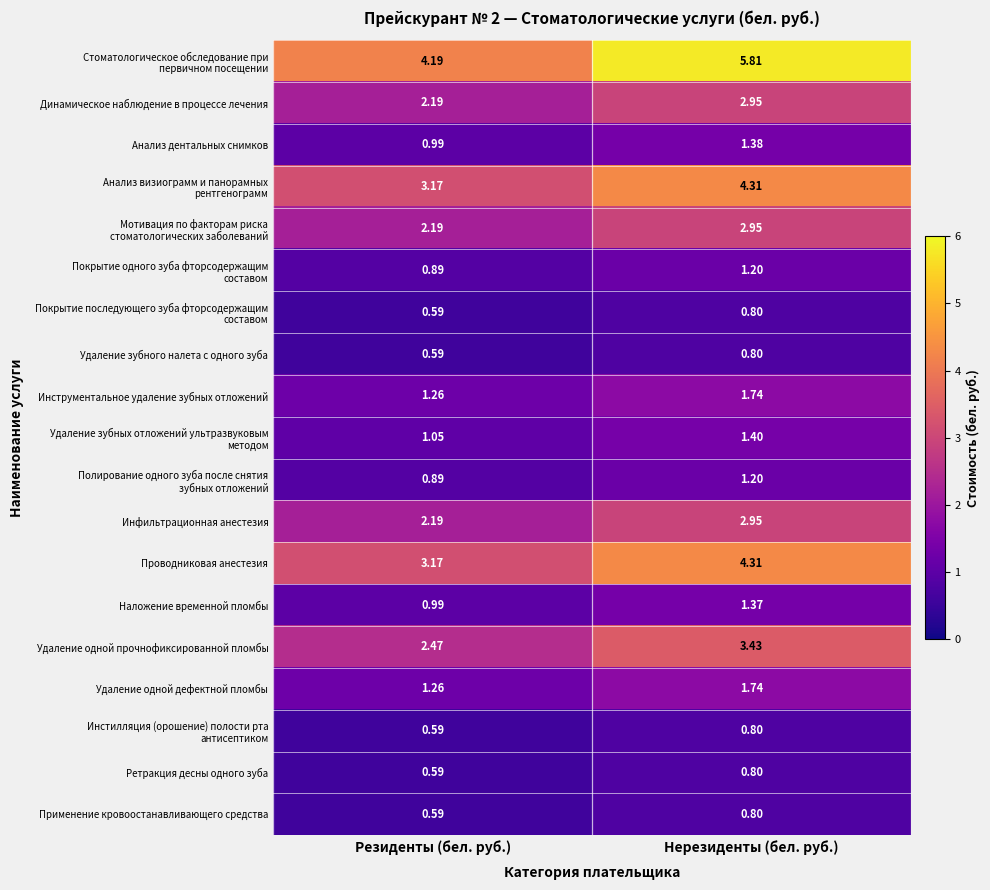

At which category does the chart reach its minimum across all series?

Резиденты (бел. руб.)